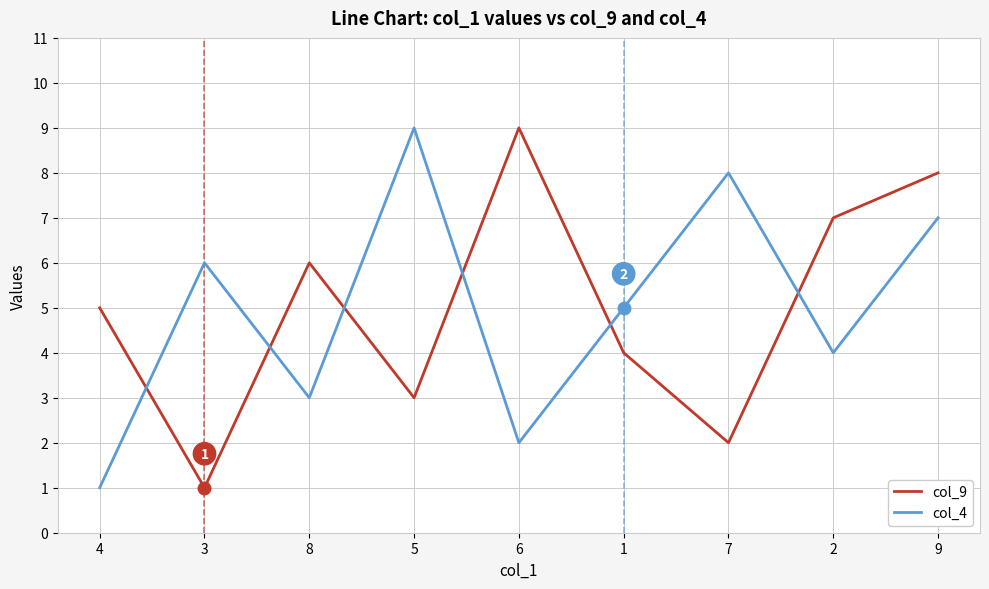

At which category is the sum across all series the highest?

9